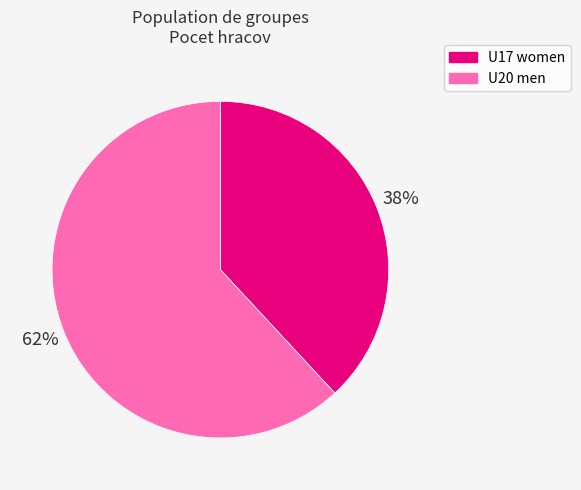

Approximately how many times larger is the value at U20 men compared to U17 women?

1.6